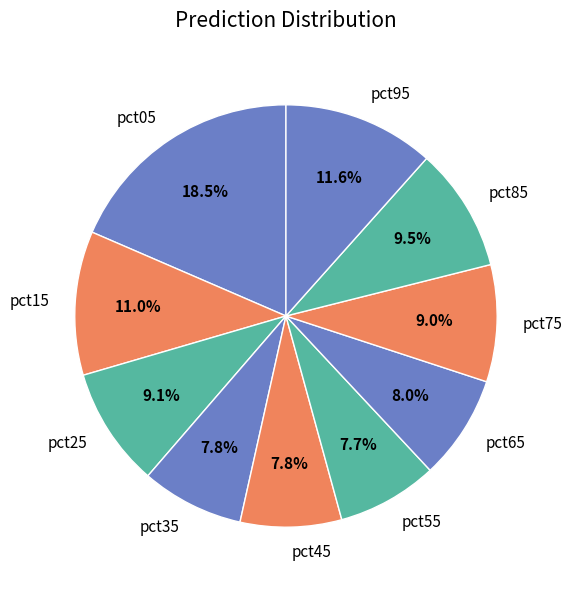

Between pct85 and pct55, which is larger?

pct85